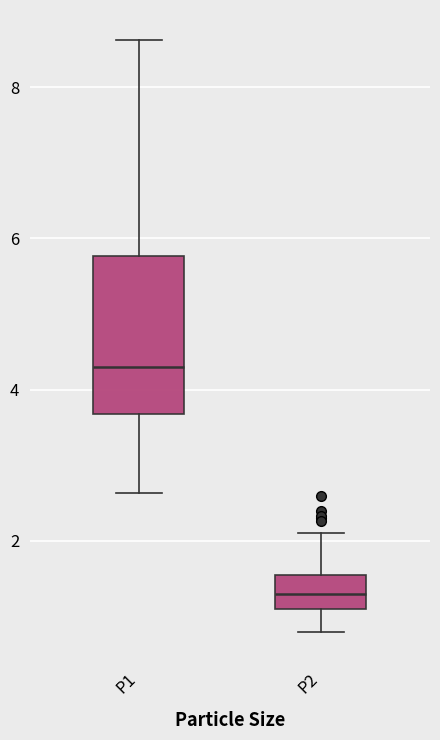

Which box has the lowest median line?

P2